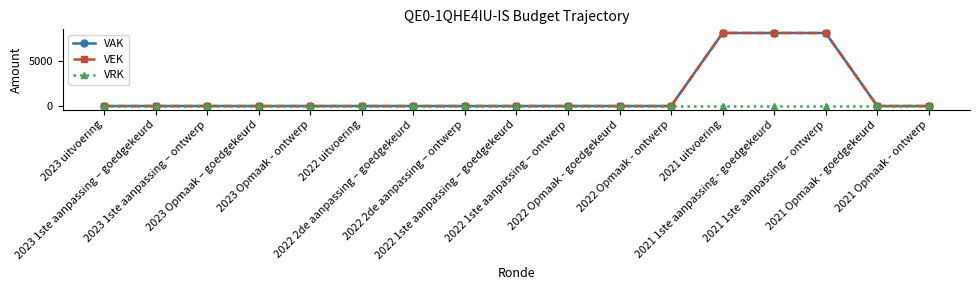

The VEK series shows 8200 at 2021 1ste aanpassing – ontwerp. True or false?

True